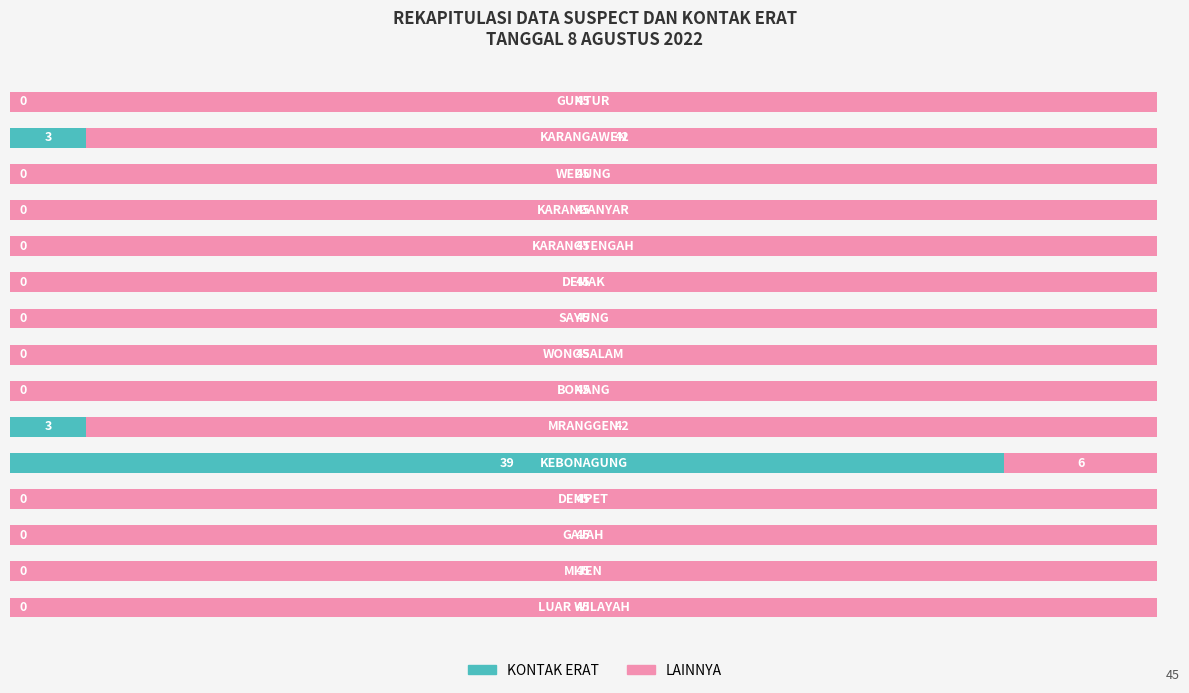

What is the highest value of the KONTAK ERAT series?

39